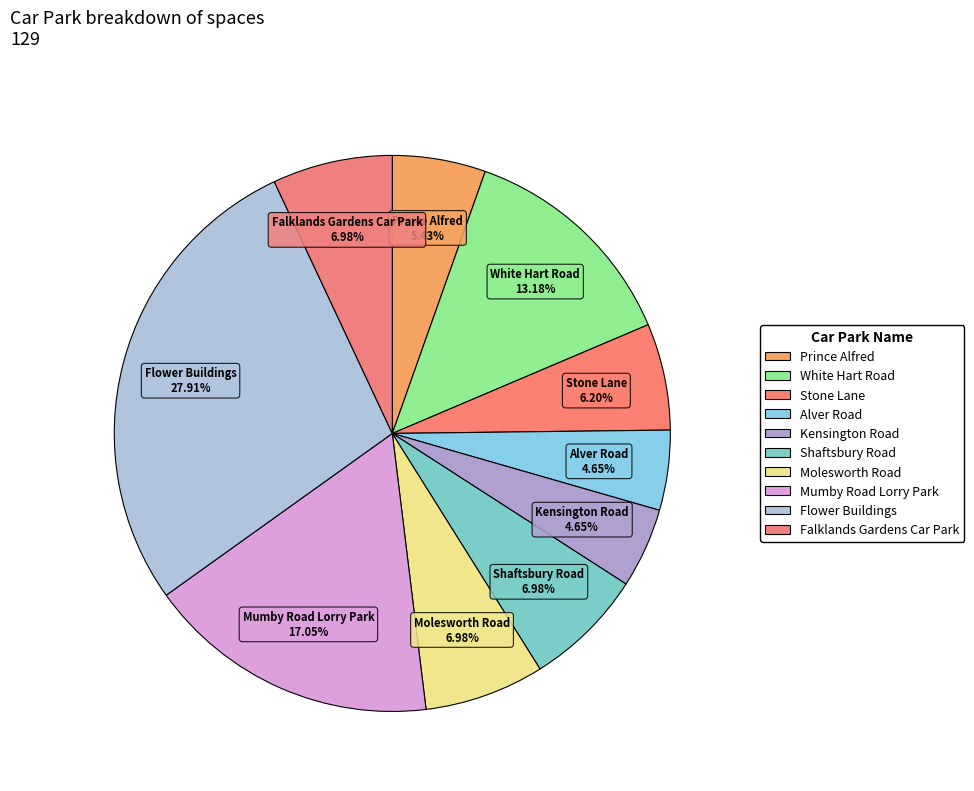

Between Flower Buildings and Falklands Gardens Car Park, which is larger?

Flower Buildings